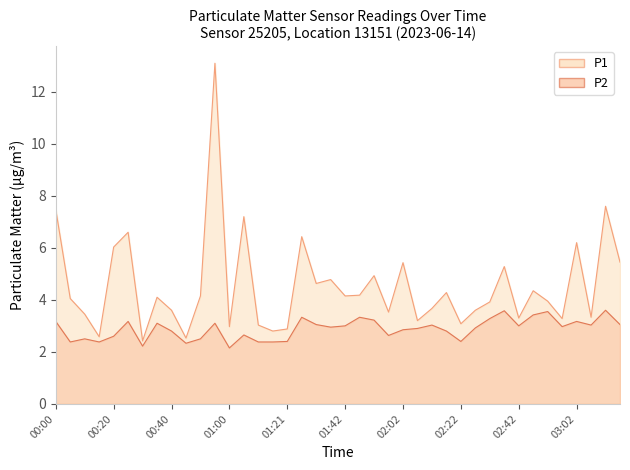

True or false: P1 has a value of 2.8 at 01:37.

False